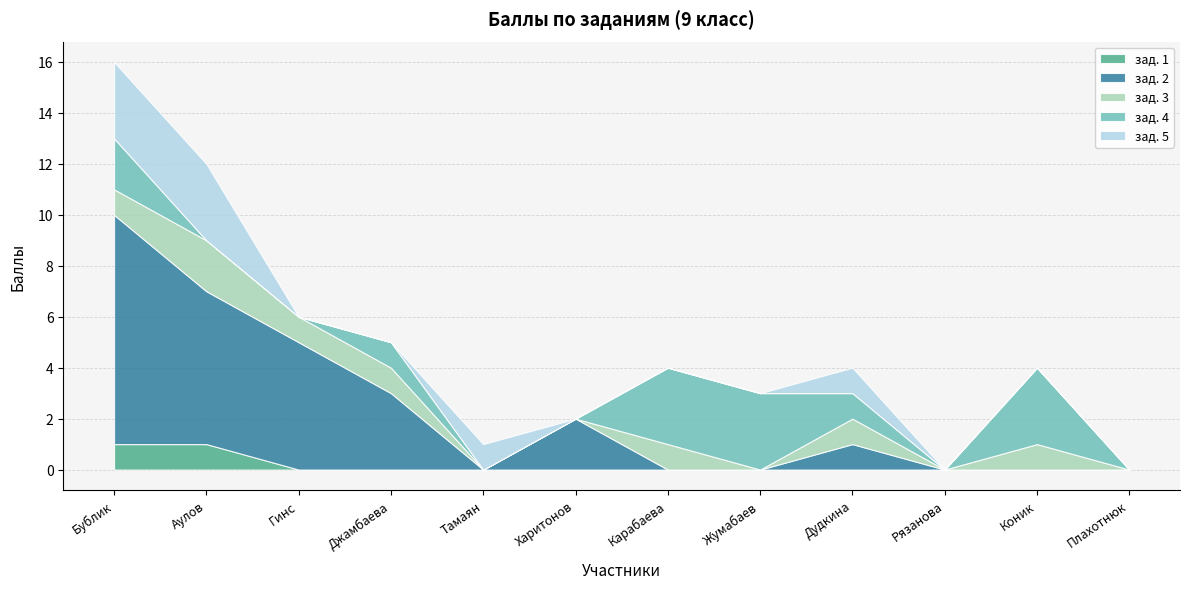

What is the total value across all series at Жумабаев?

3